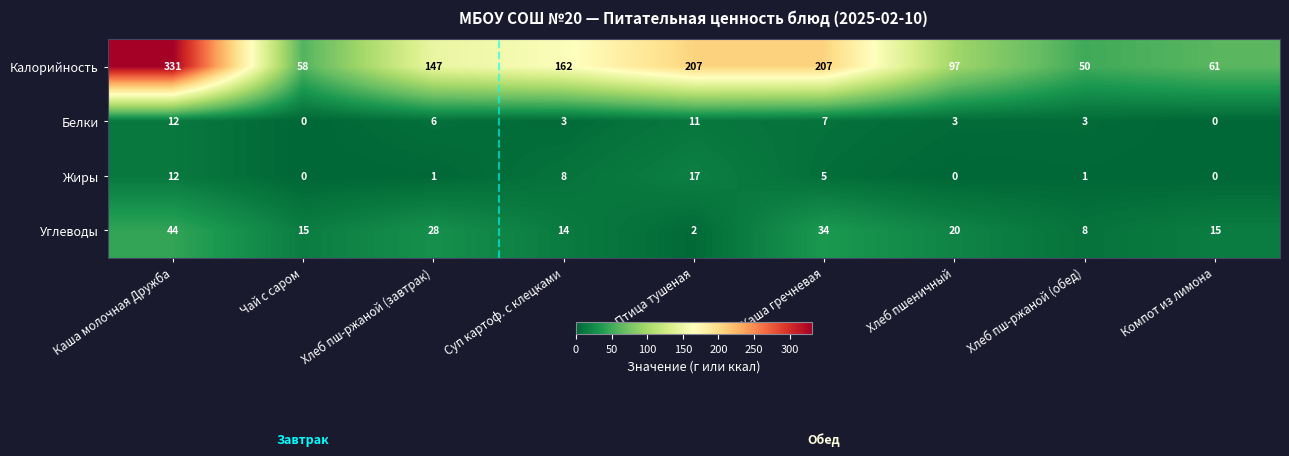

What is the minimum value for Калорийность?

50